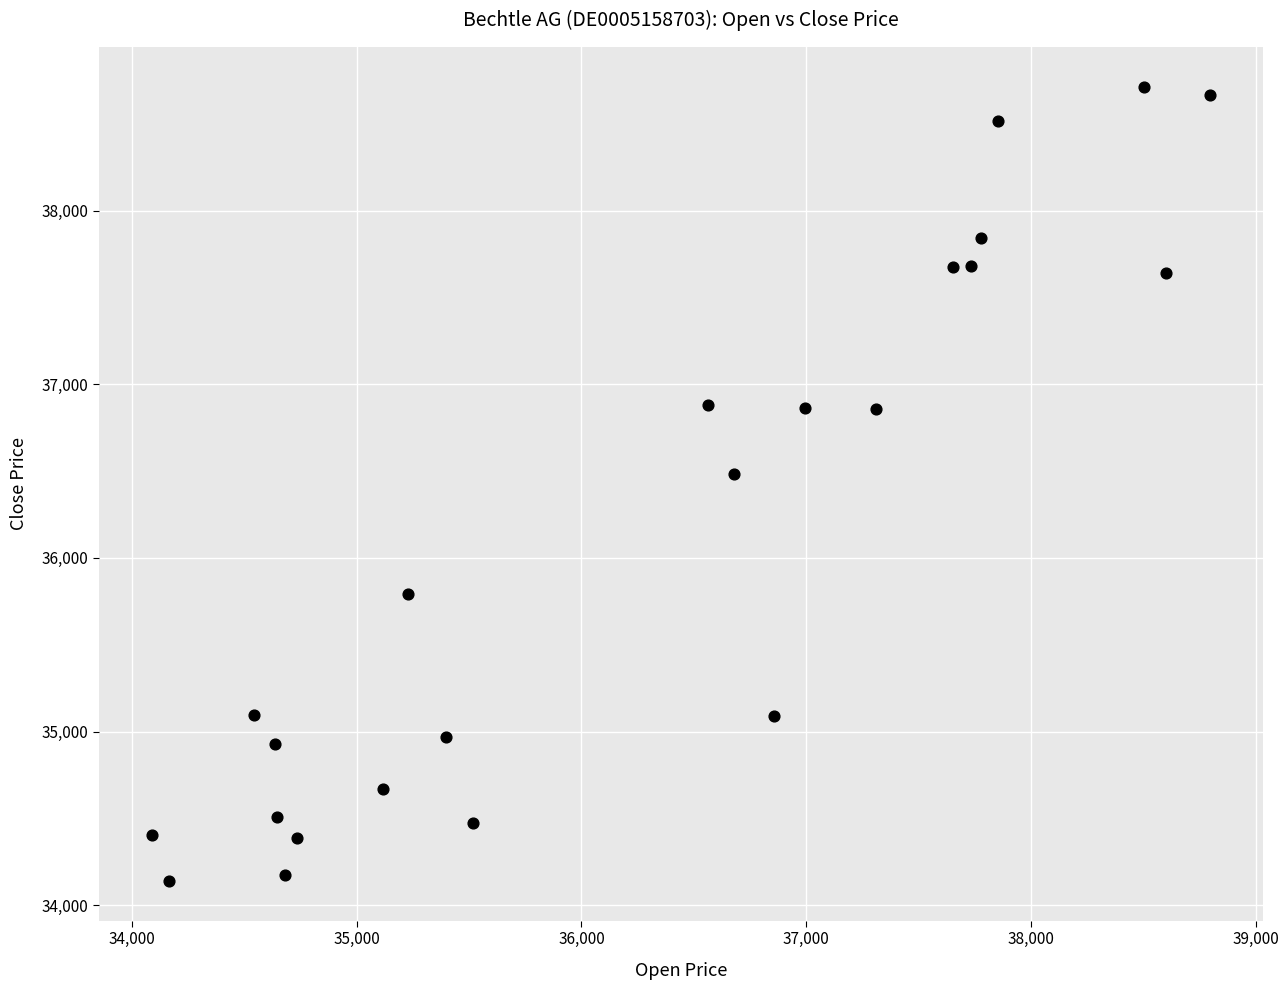

What Y value in the scatter plot is closest to 36427?

36486